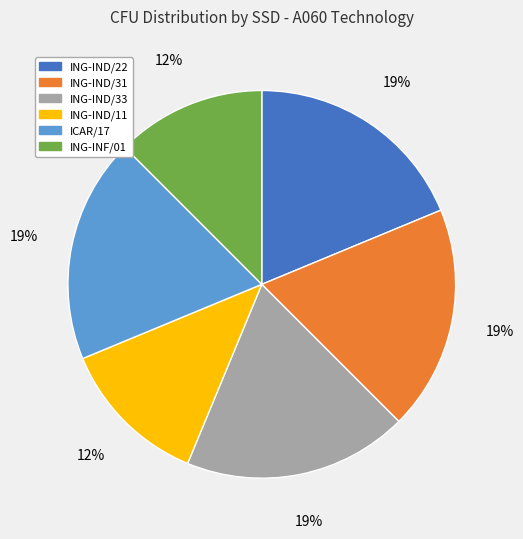

Is there any slice that represents more than half of the pie?

No